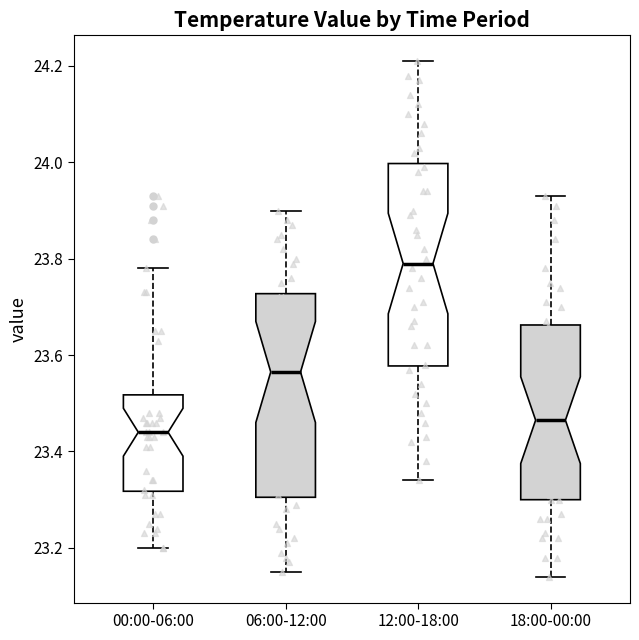

Which box's median line is the highest?

12:00-18:00